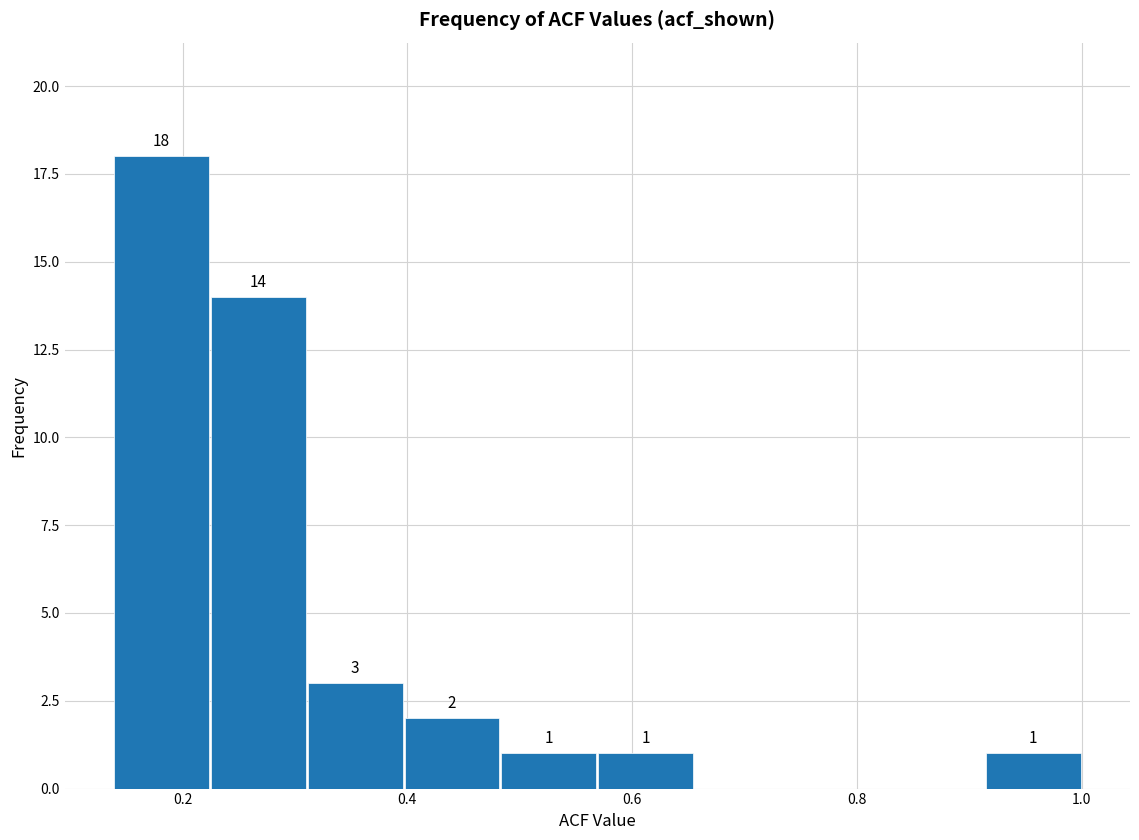

Which range on the x-axis has the tallest bar?

0.14 to 0.22